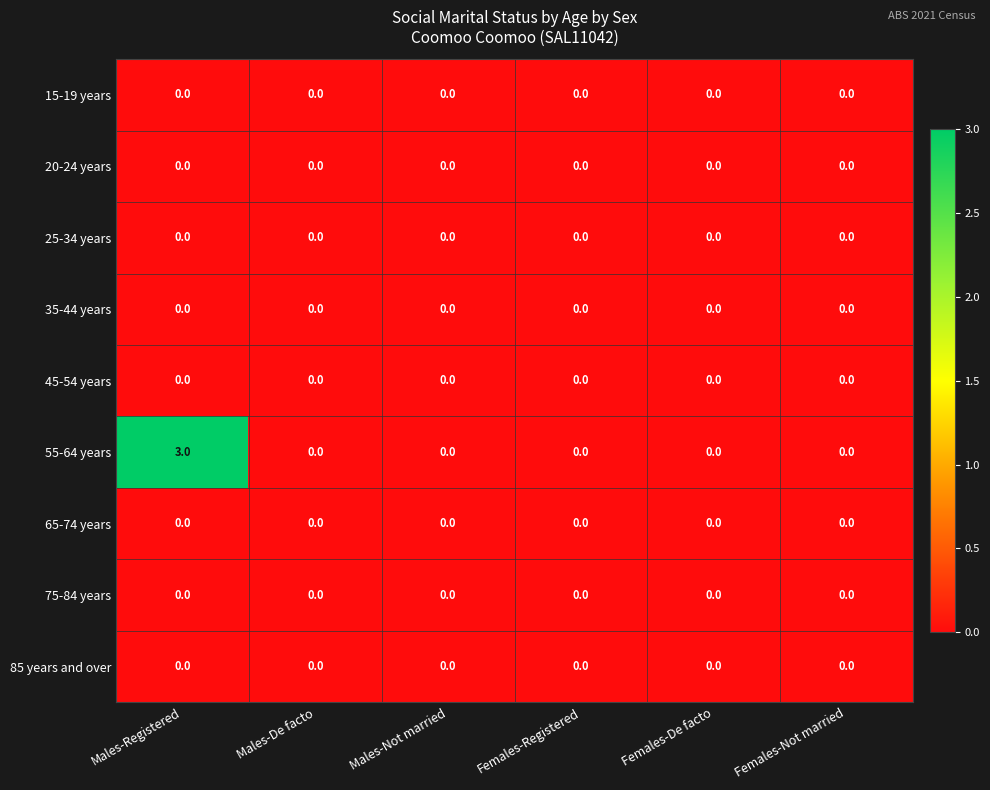

What is the total value across all series at Males-Registered?

3